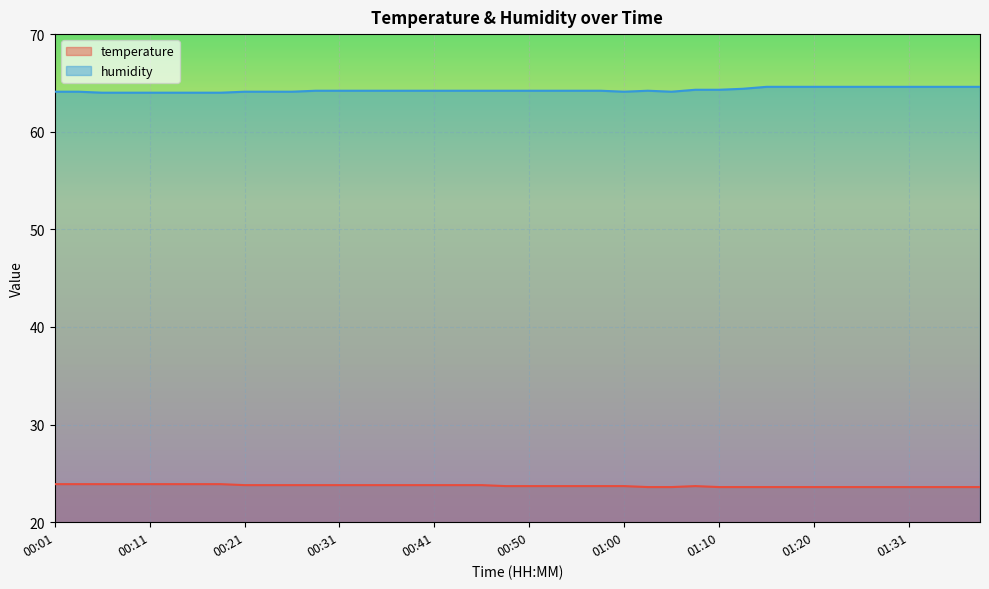

At how many categories does at least one series exceed 41?

40